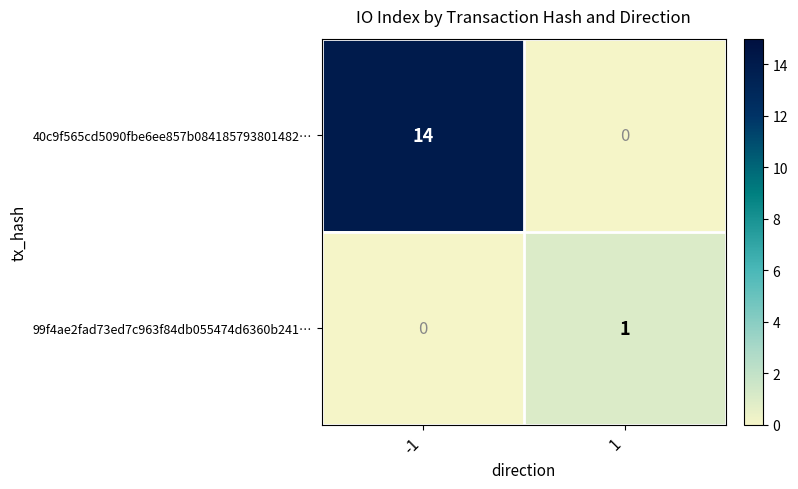

At how many categories does at least one series exceed 4?

1